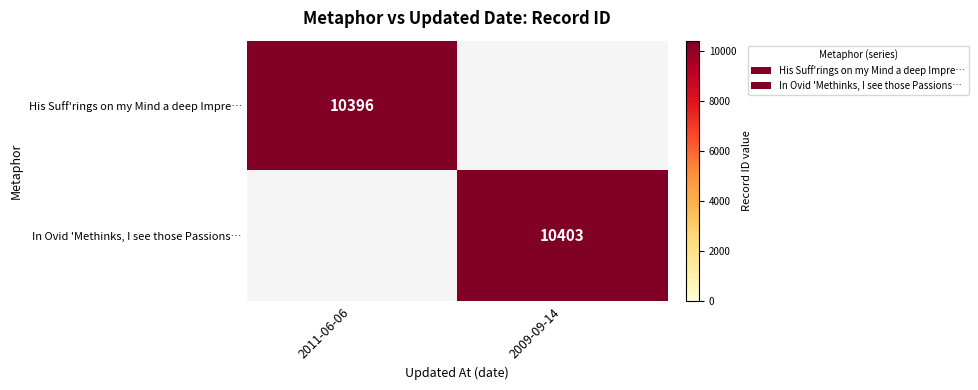

At which category is the sum across all series the highest?

2009-09-14